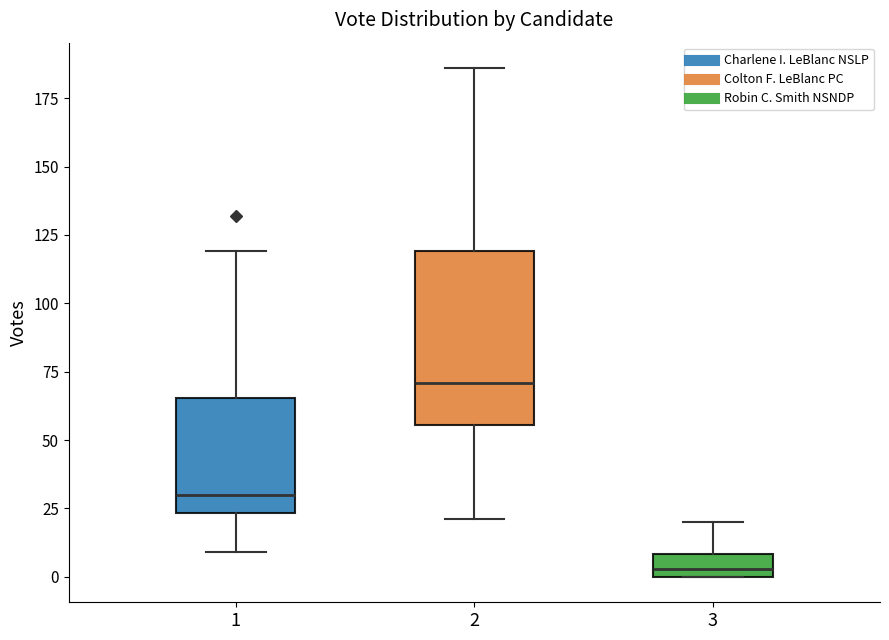

Where does the upper whisker of the box at x = 2 end on the y-axis? The values are not printed on the chart, so give them approximately, as read against the axis.

185